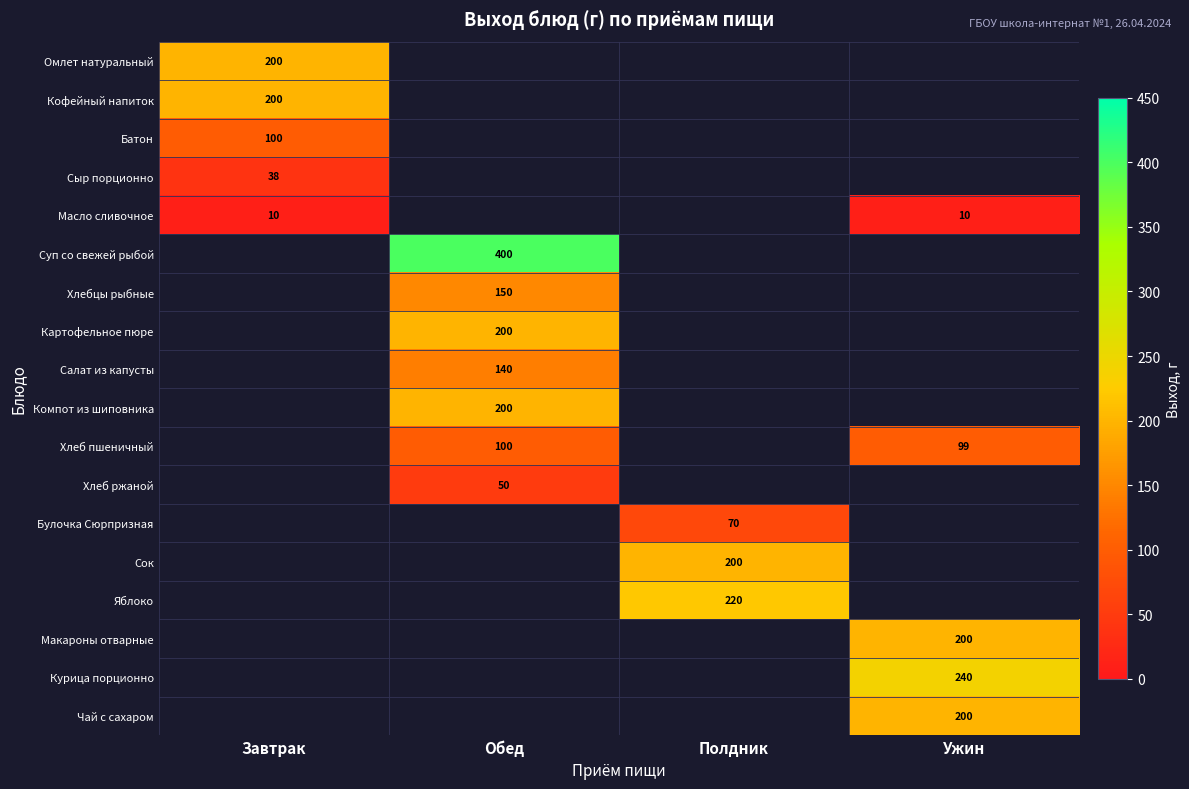

True or false: Яблоко has a value of 220 at Полдник.

True